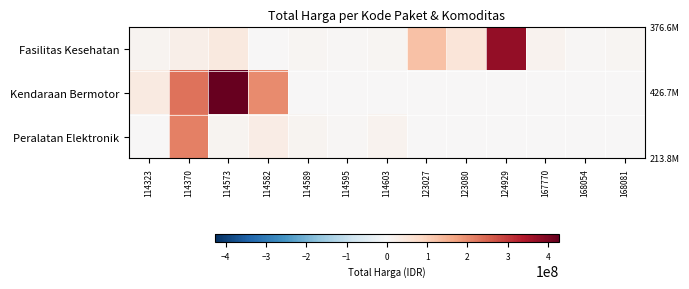

Reading right to left, extract all data points from this chart.

Fasilitas Kesehatan: 168081=6777480	168054=3746160	167770=15125000	124929=376595700	123080=51612000	123027=124900000	114603=9511000	114595=6052778	114589=7529200	114582=2599960	114573=42149455	114370=26136000	114323=10062484
Kendaraan Bermotor: 168081=0	168054=0	167770=0	124929=0	123080=0	123027=0	114603=0	114595=0	114589=0	114582=202000000	114573=426700000	114370=231100000	114323=38810000
Peralatan Elektronik: 168081=0	168054=0	167770=0	124929=0	123080=0	123027=0	114603=13345000	114595=5267600	114589=10374000	114582=32000000	114573=11879100	114370=213825000	114323=0